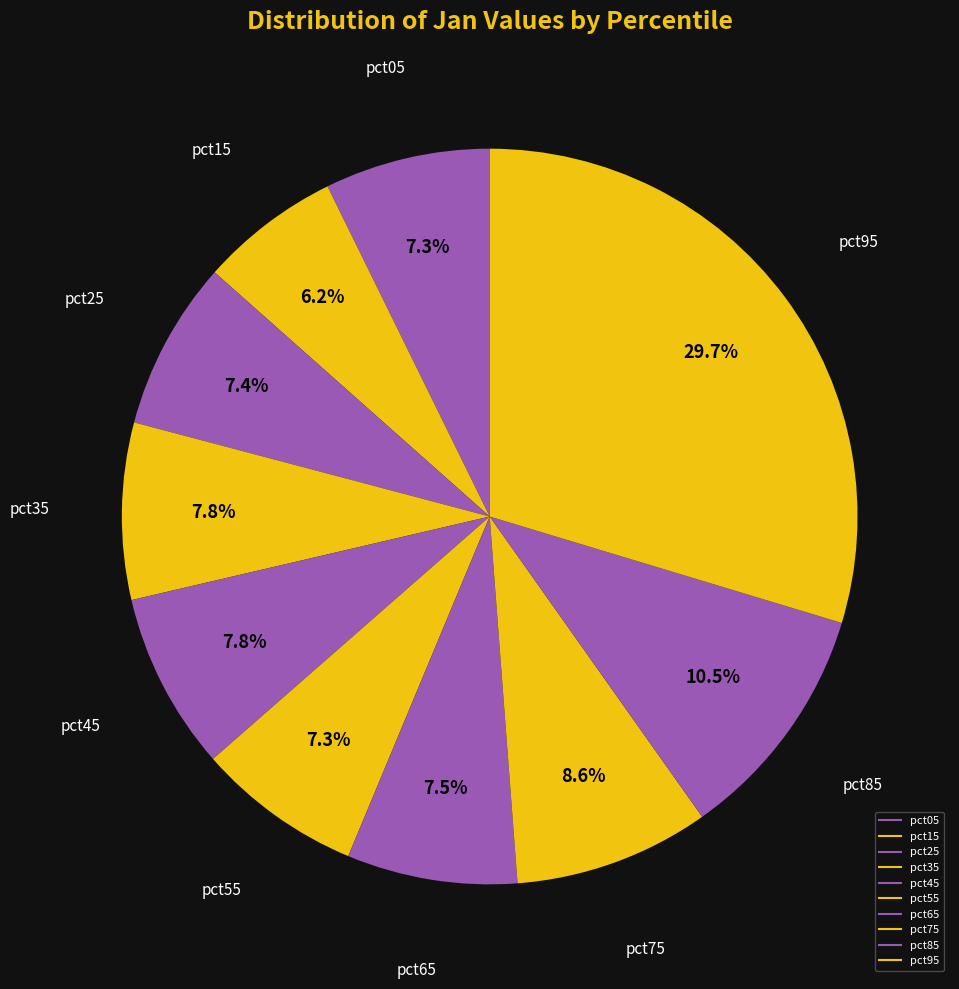

What is the largest slice in the pie chart?

pct95